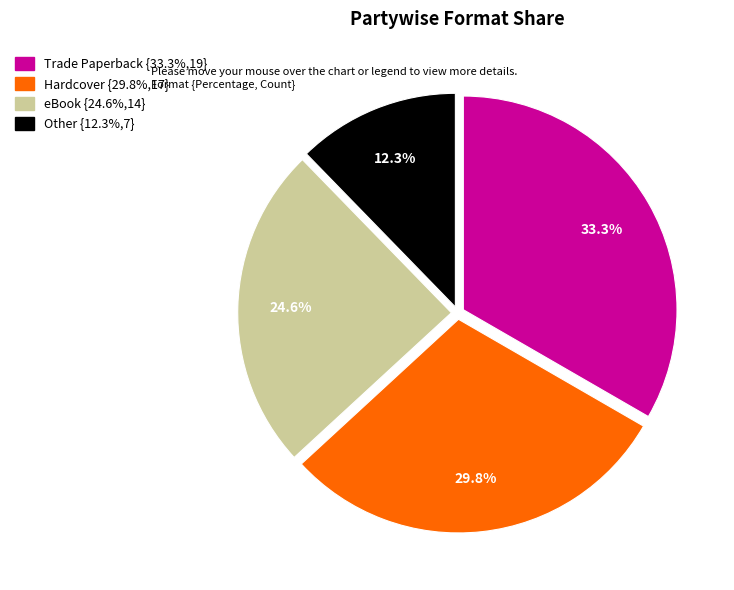

Is it true that eBook is 25% of the pie?

True